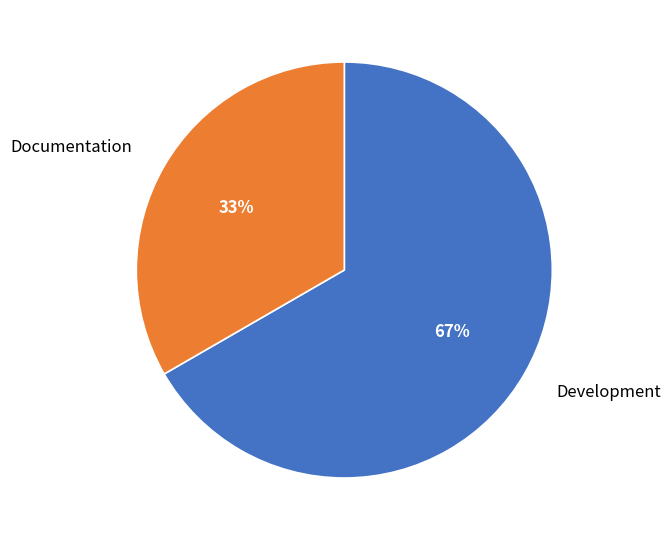

To the nearest percent, what portion does Development represent?

67%